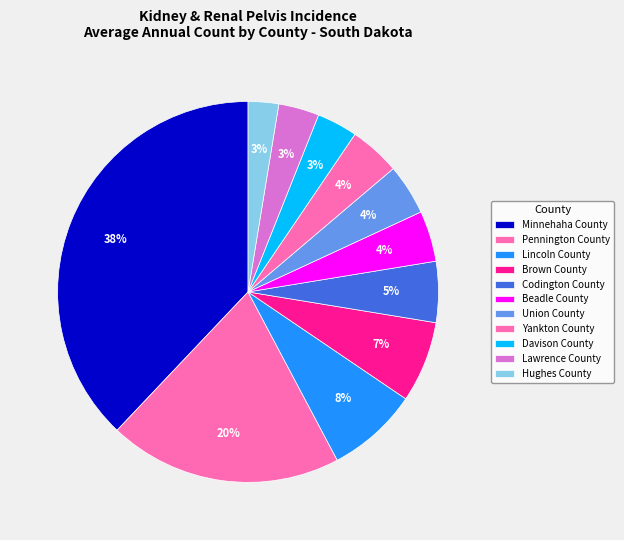

Which has a higher value, Pennington County or Davison County?

Pennington County